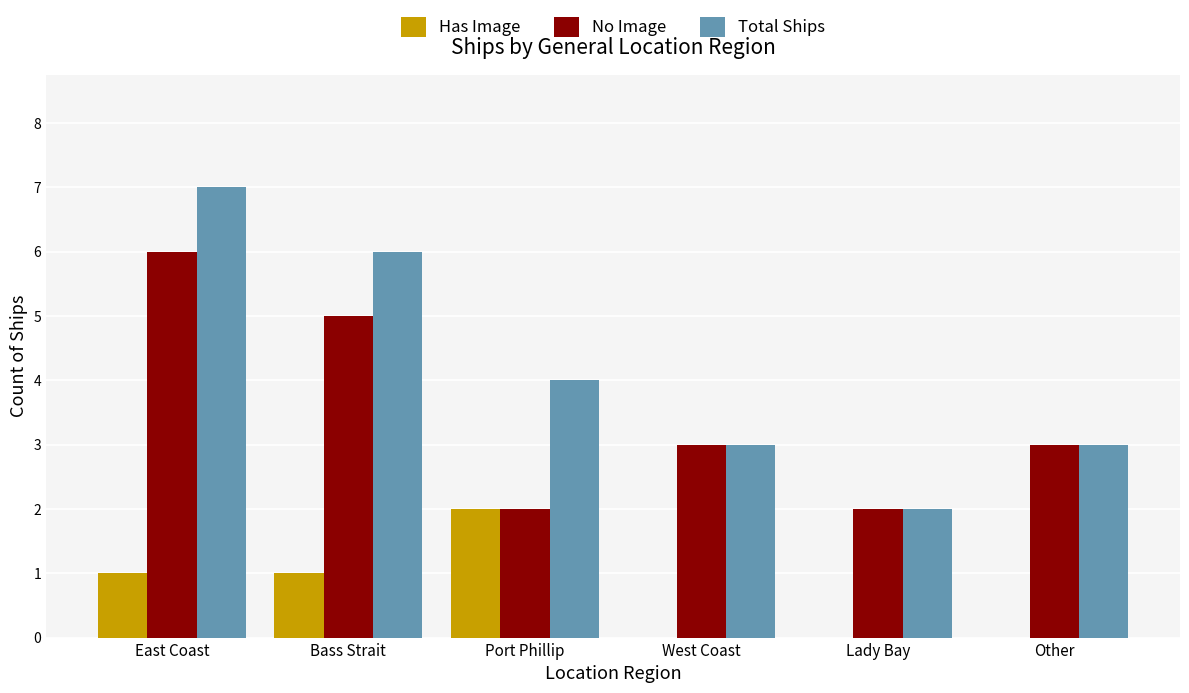

Which series has the largest total across all categories?

Total Ships